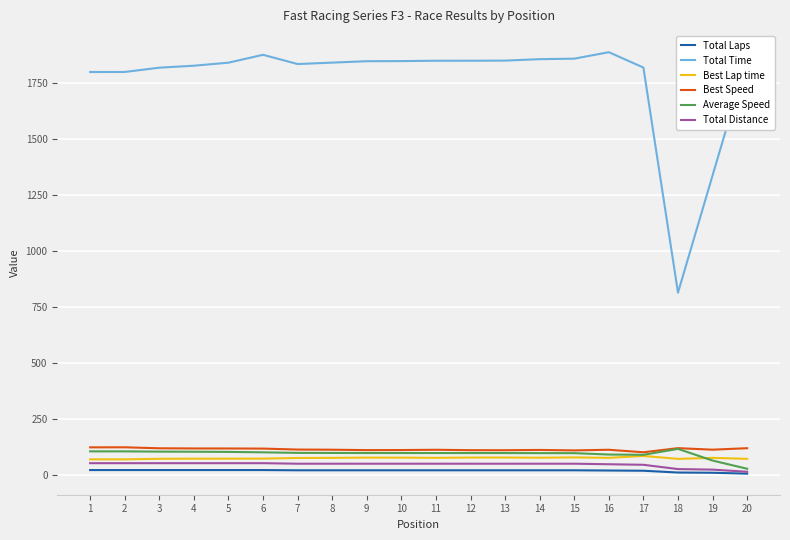

Is the value of Total Laps at 20 greater than the value of Best Lap time at 19?

No